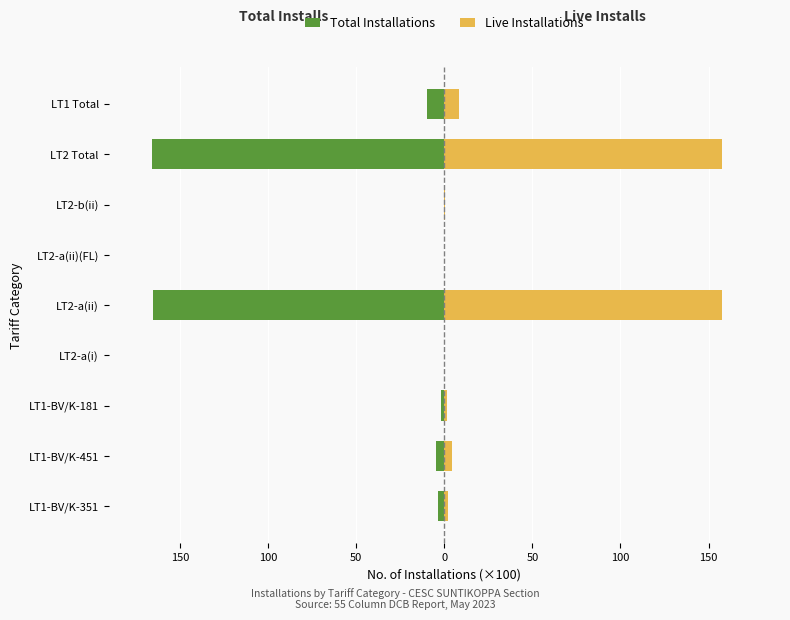

Reading left to right, list all the values displayed in this chart.

Total Installations: -3.5	-4.5	-1.8	-0.0	-165.4	-0.0	-0.2	-165.7	-9.8
Live Installations: 2.1	4.5	1.8	0.0	157.6	0.0	0.2	157.8	8.4